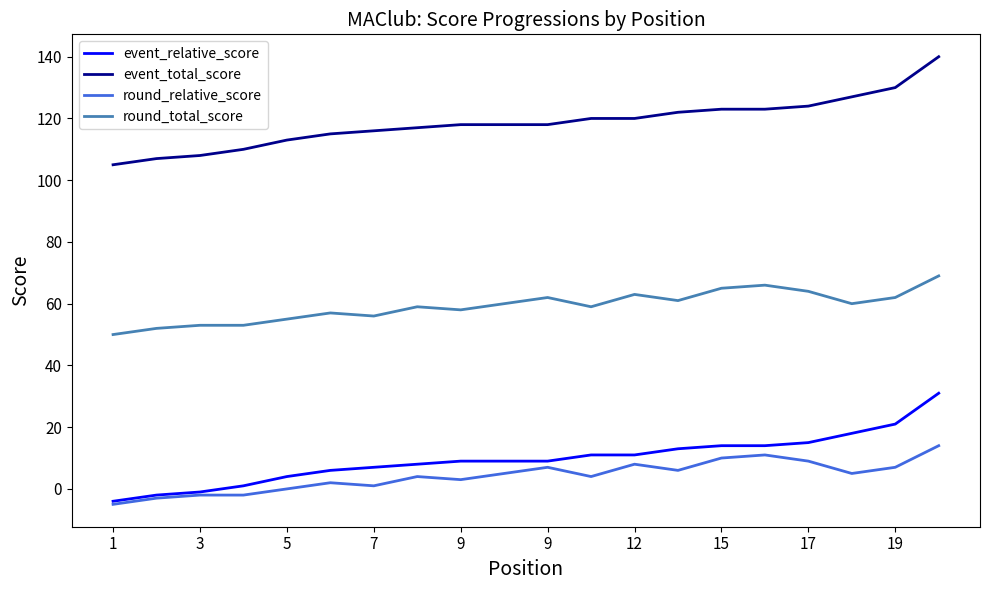

What is the maximum value shown in the chart?

140